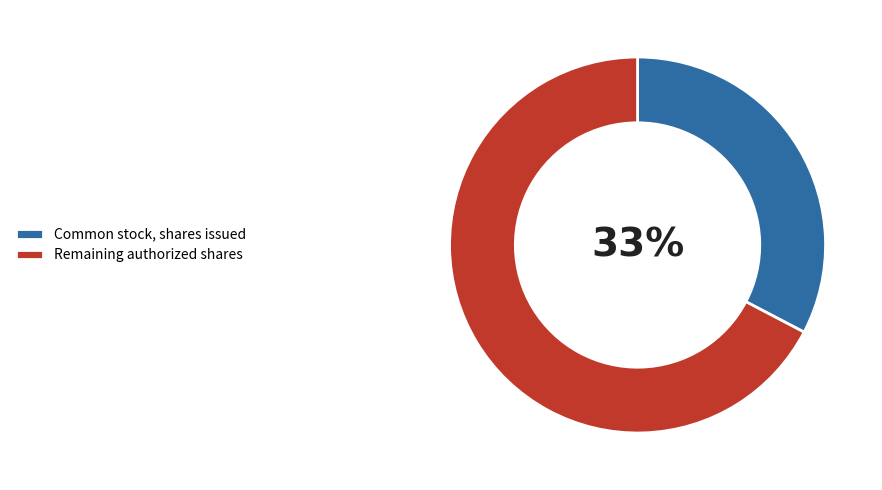

Between Remaining authorized shares and Common stock, shares issued, which is larger?

Remaining authorized shares